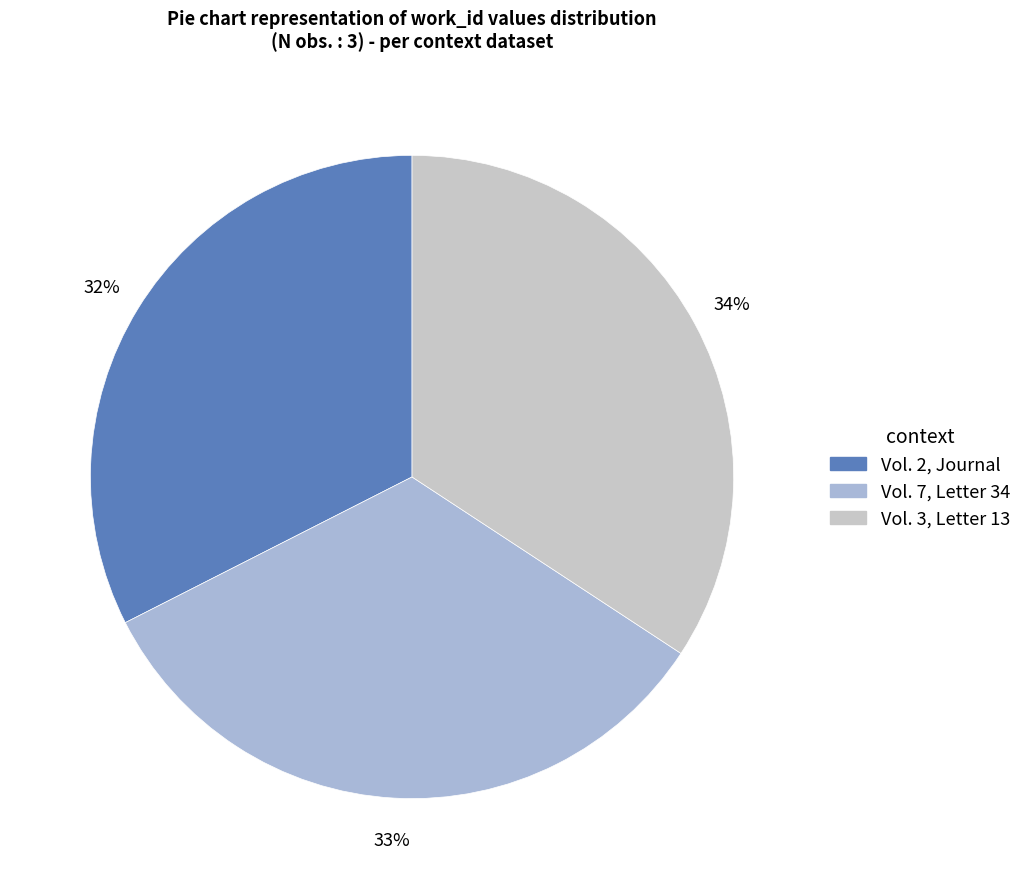

To the nearest percent, what is the difference between the Vol. 3, Letter 13 and Vol. 7, Letter 34 slice percentages?

1%